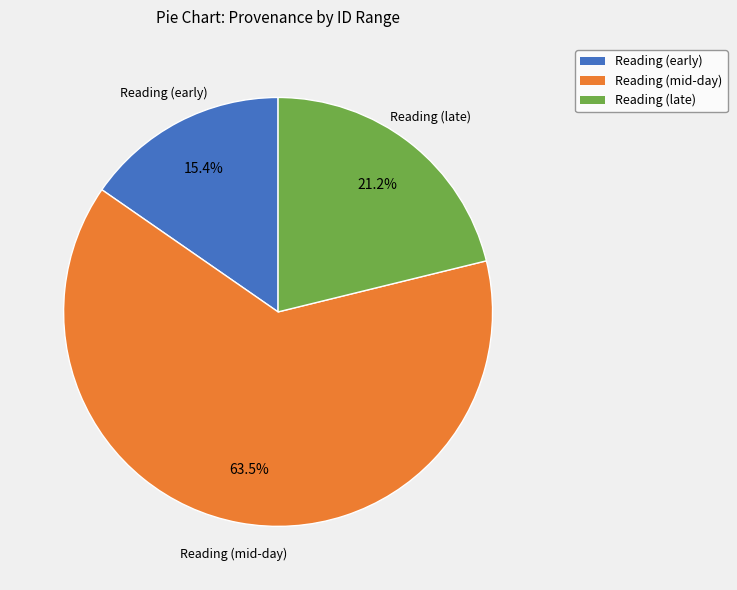

Is there any slice that represents more than half of the pie?

Yes